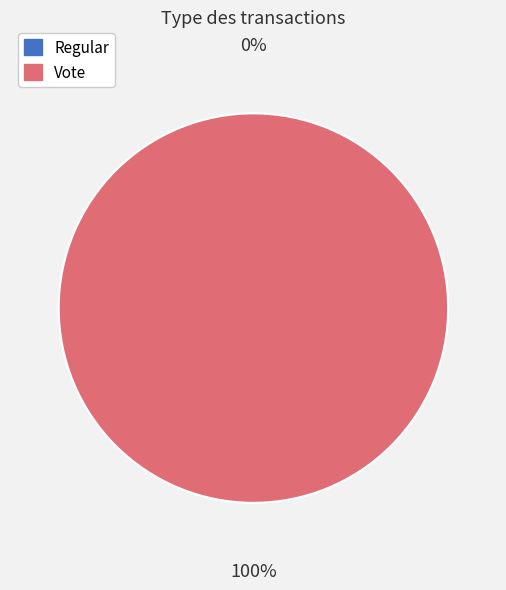

True or false: Regular accounts for 13% of the total.

False